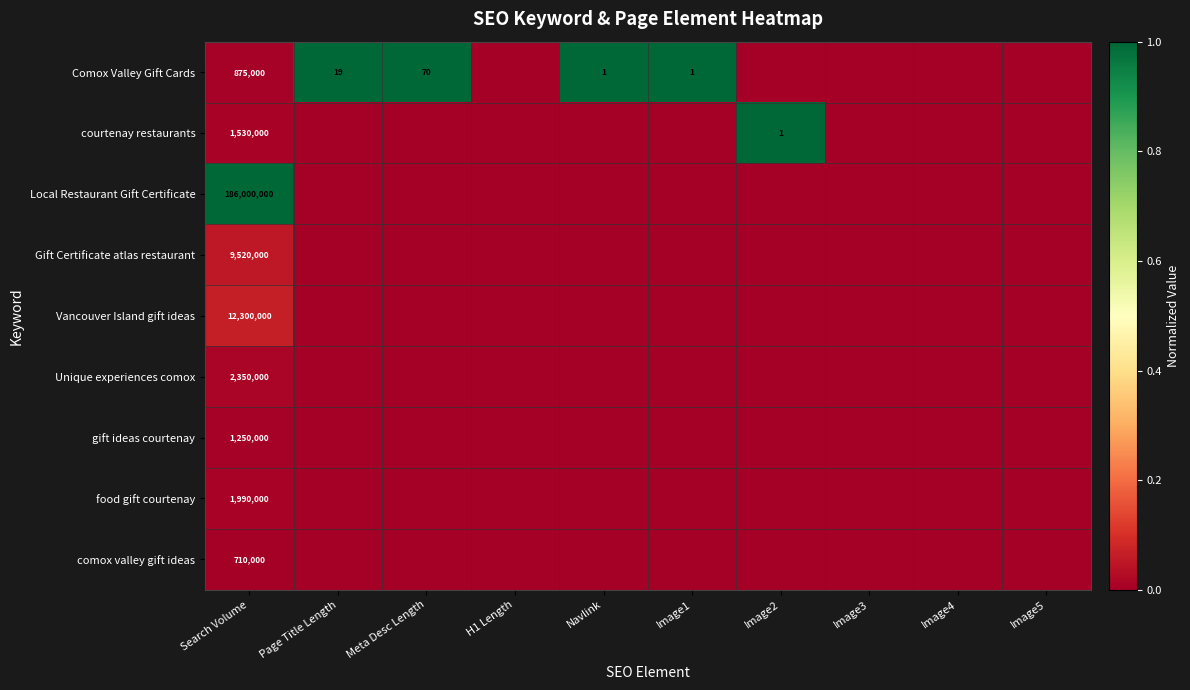

Is it true that Comox Valley Gift Cards equals 418242 at Search Volume?

False